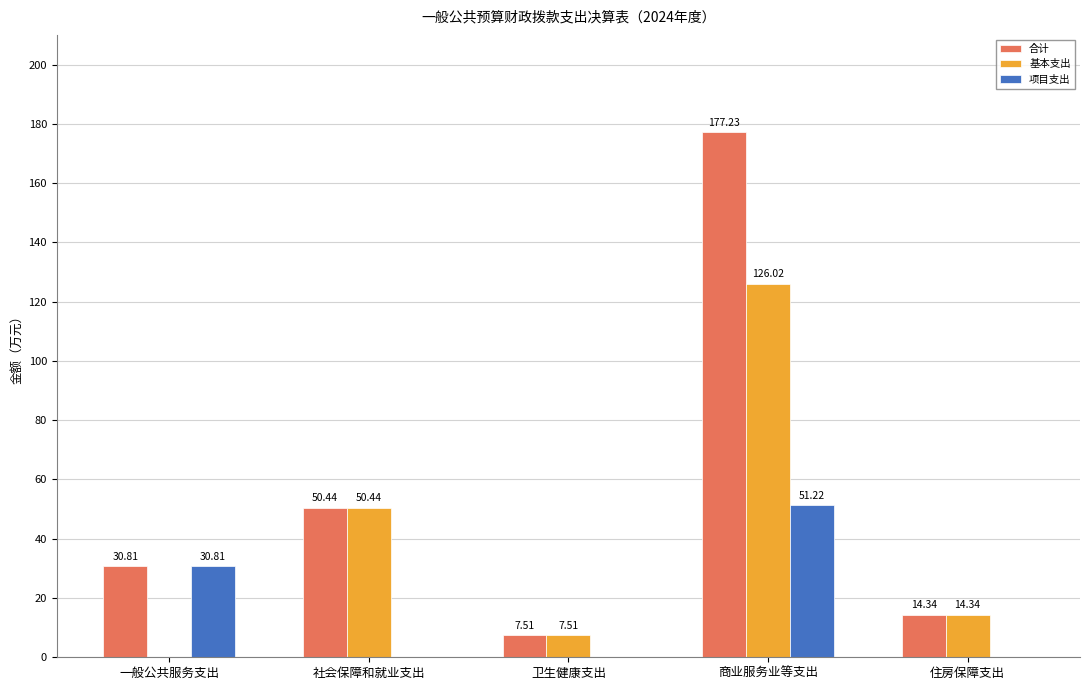

What is the average value of the 项目支出 series?

16.4